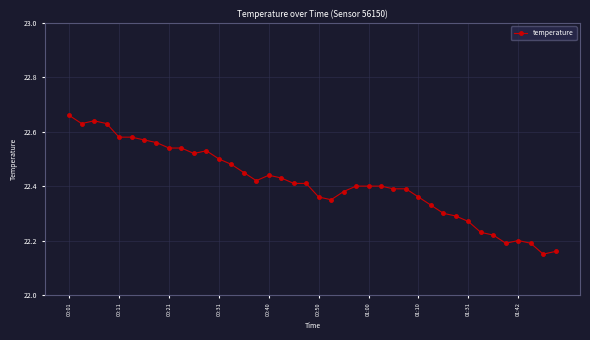

How many values are between 22 and 23?

40